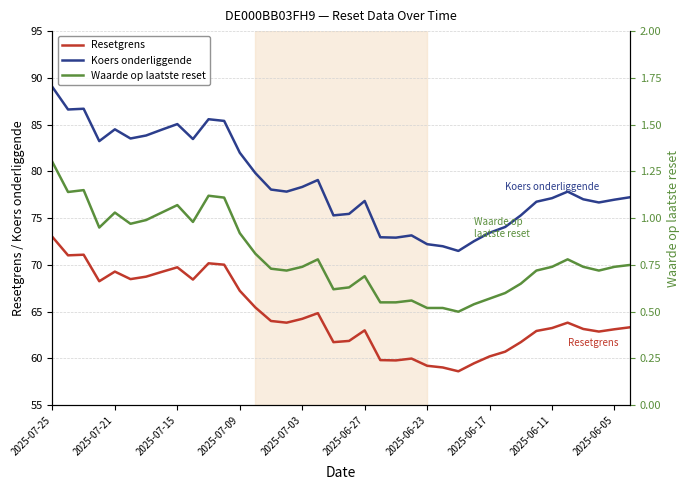

True or false: Resetgrens has a value of 62.9 at 31.

True